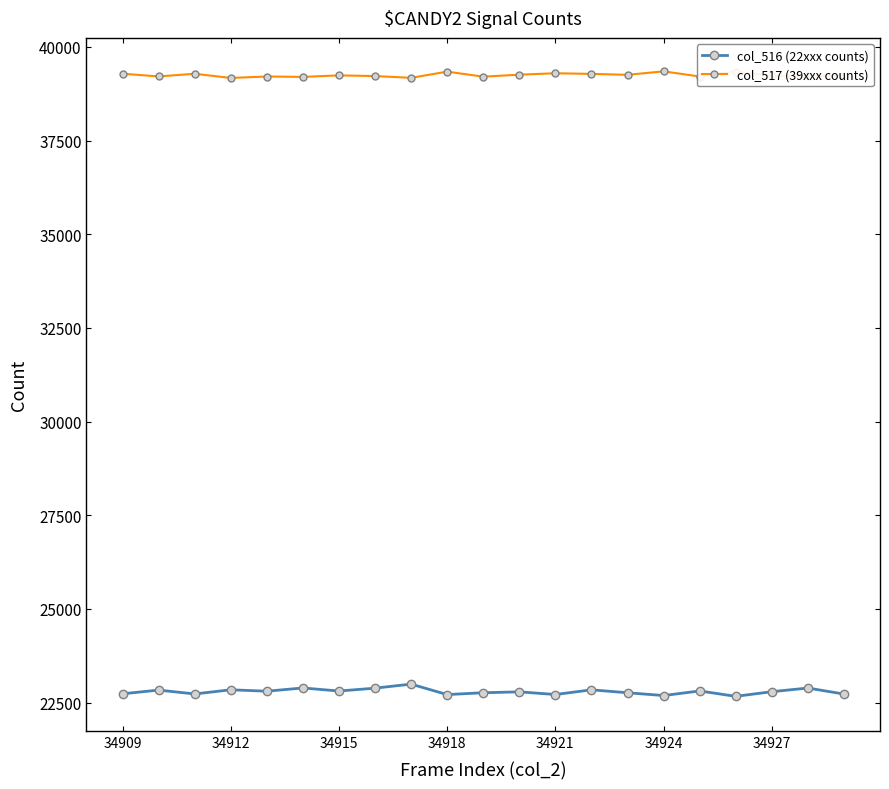

Does the chart display data point markers on the line(s)?

Yes